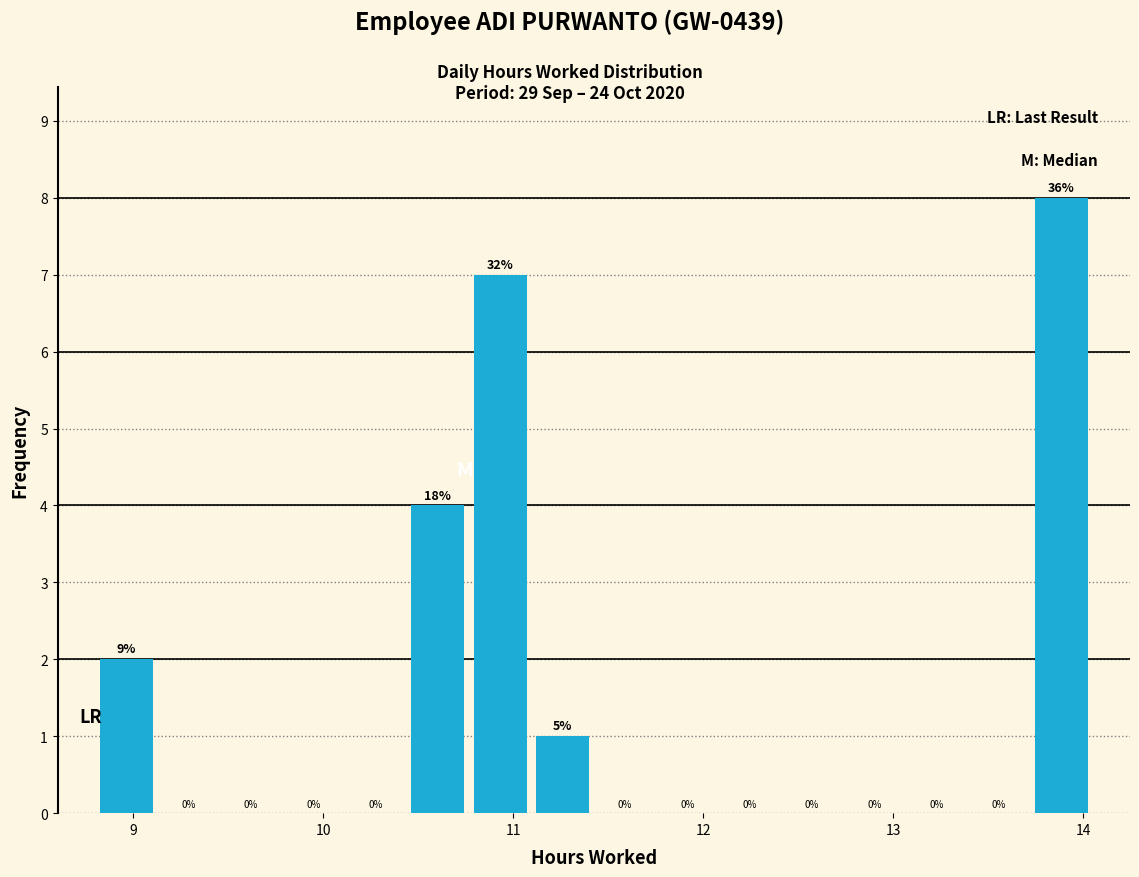

Around what value on the x-axis is the tallest bar? Give the approximate position of its centre, as read against the axis.

13.9